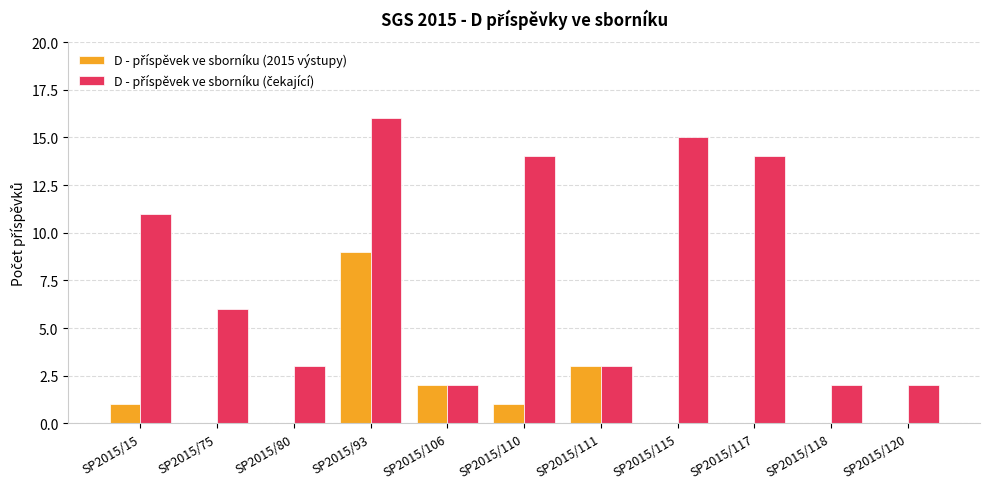

At which category is the sum across all series the highest?

SP2015/93